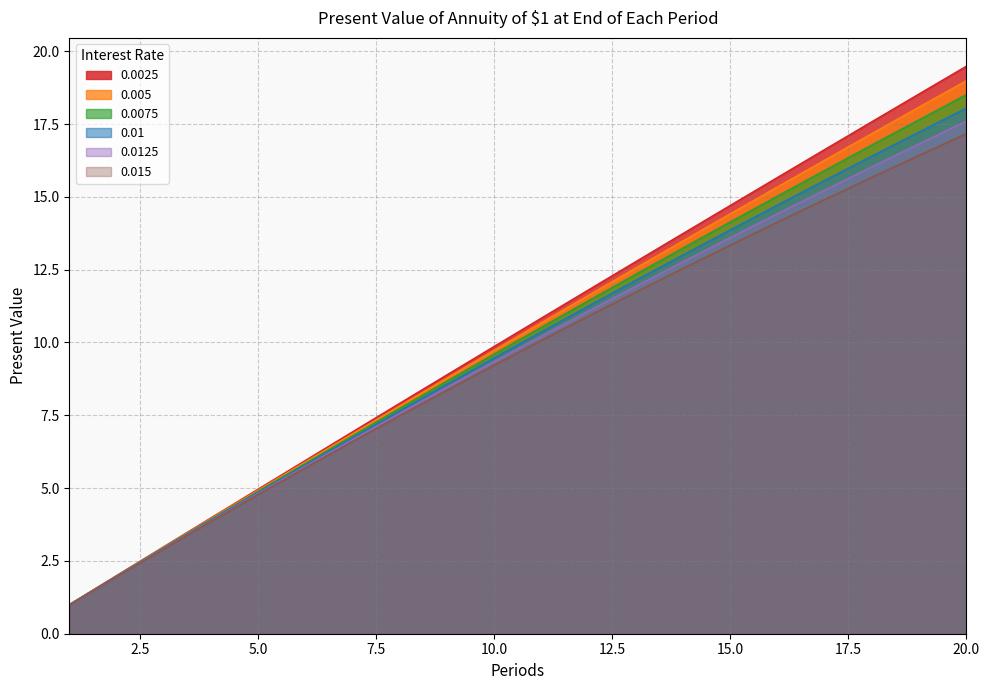

The 0.0125 series shows 3.9 at 4. True or false?

True